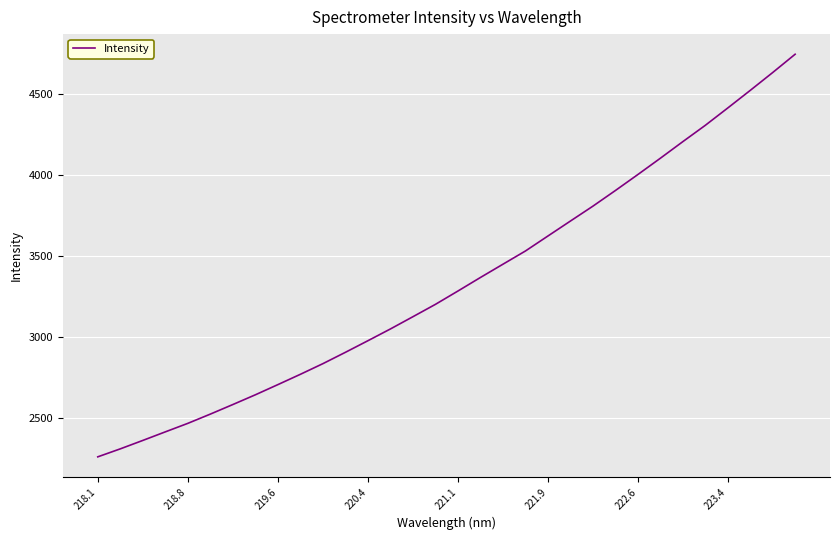

What is the greatest value displayed?

4743.4